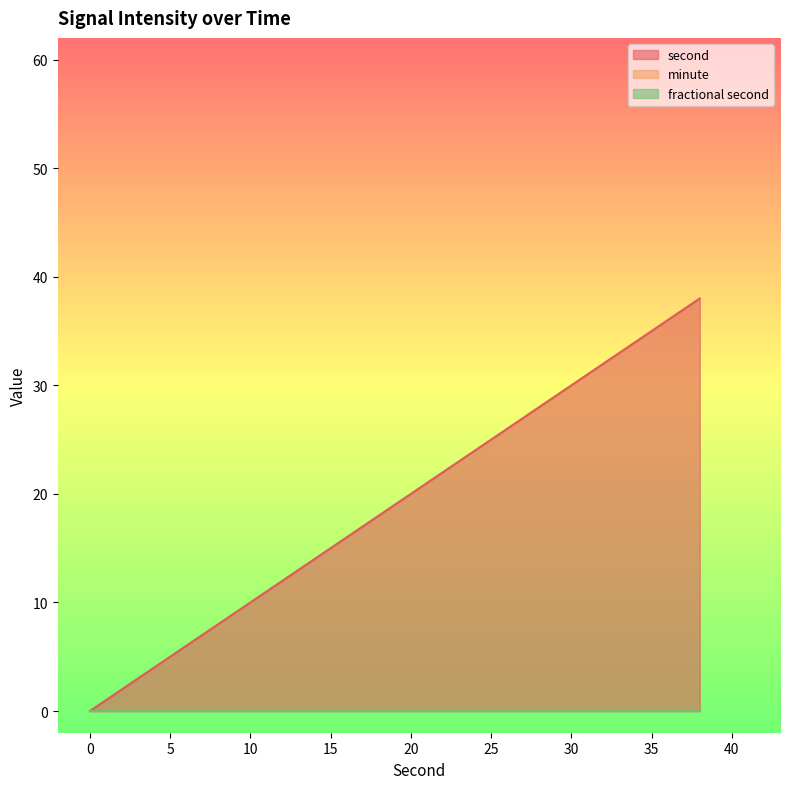

Rank the series at 0 from highest to lowest value.

second, minute, fractional second